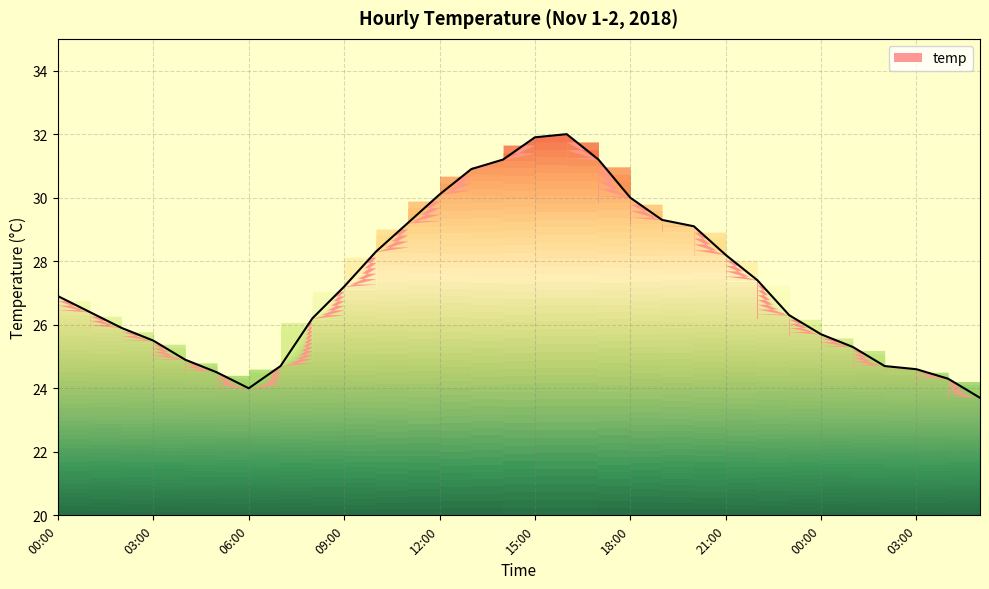

Does the chart display data point markers on the line(s)?

No